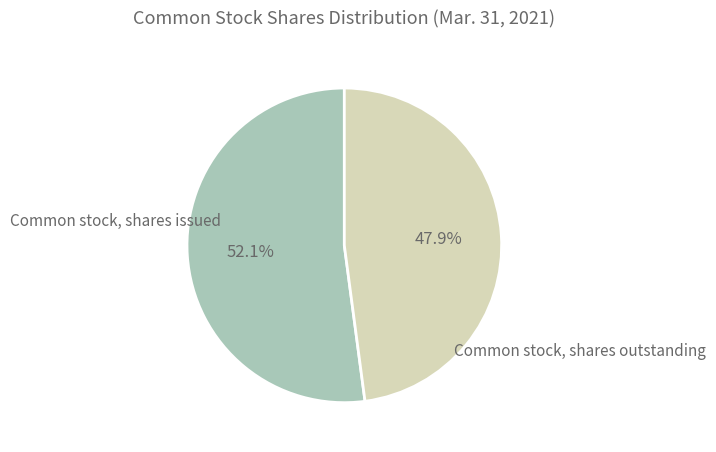

Is there any slice that represents more than half of the pie?

Yes